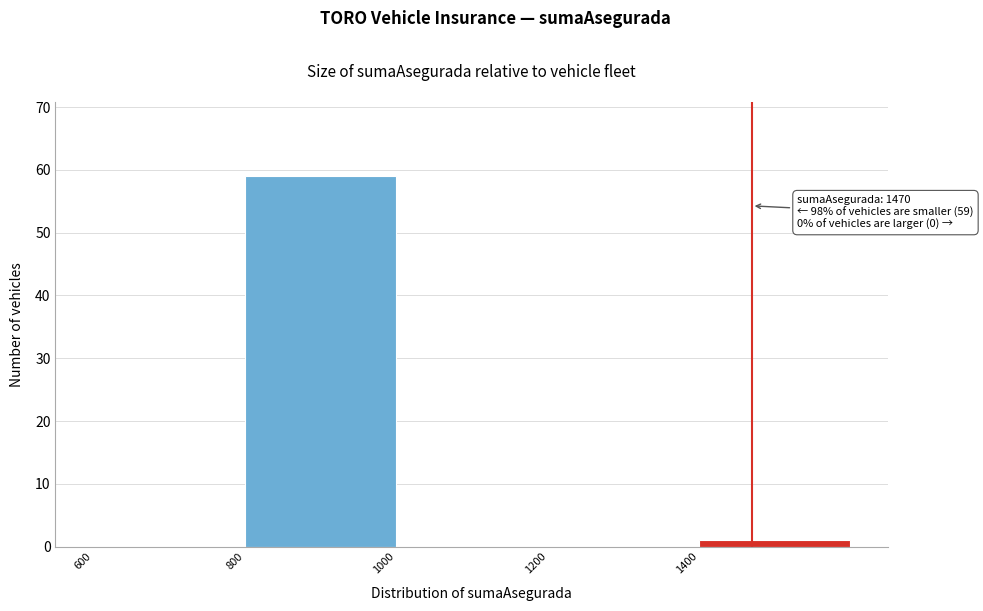

Over which range of the x-axis is the bar tallest?

800 to 1000